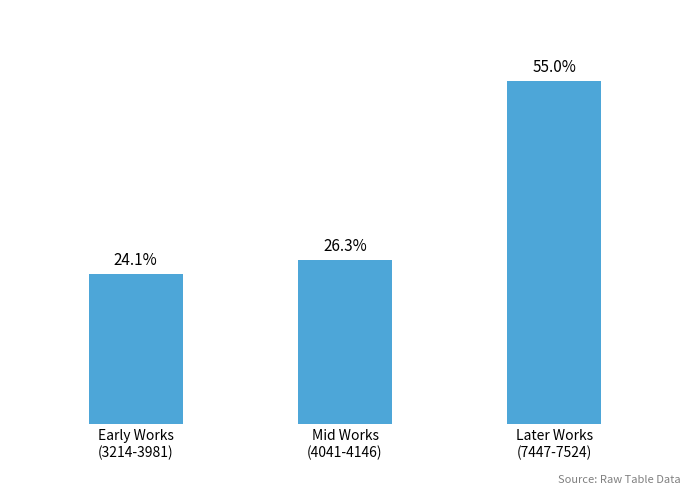

Are the bars horizontal?

No